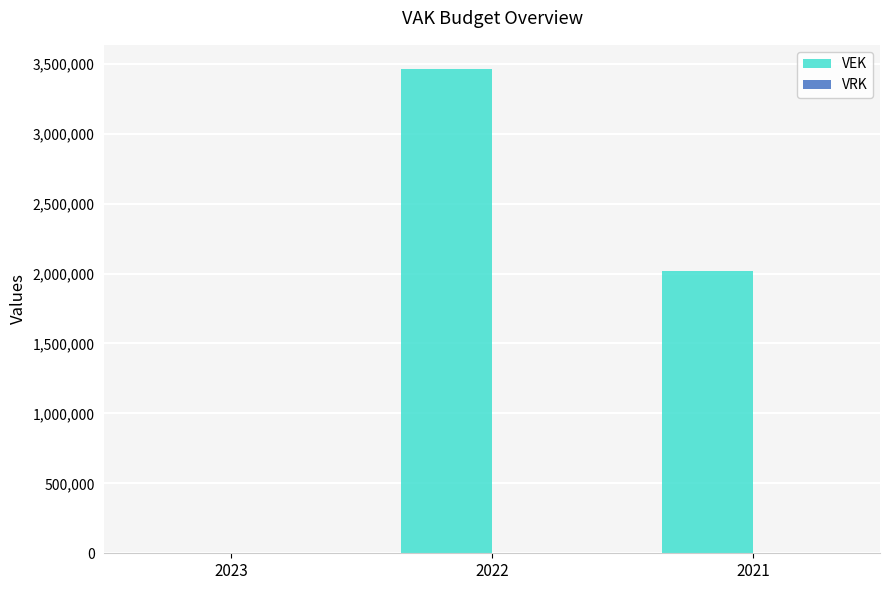

What is the sum of all values?

5479000